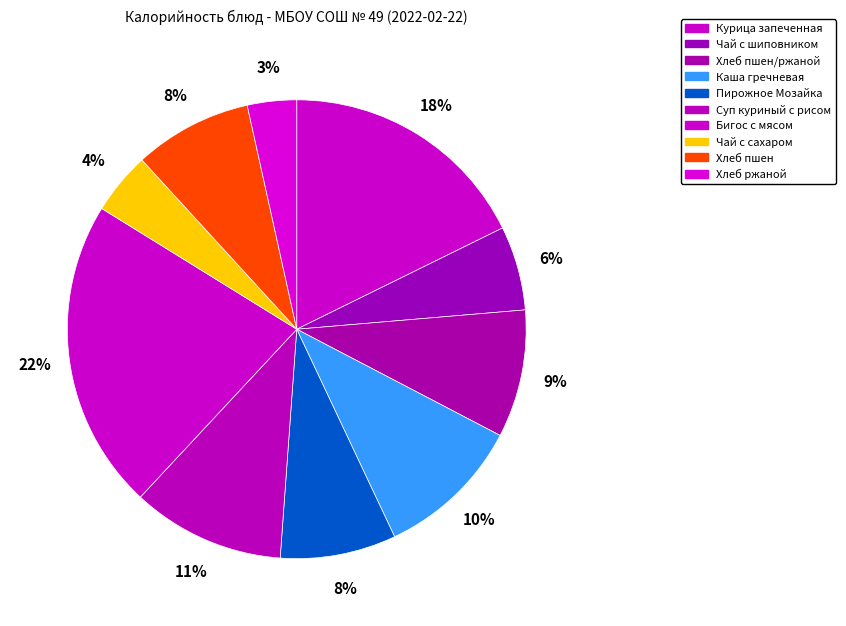

How many slices are in this pie chart?

10